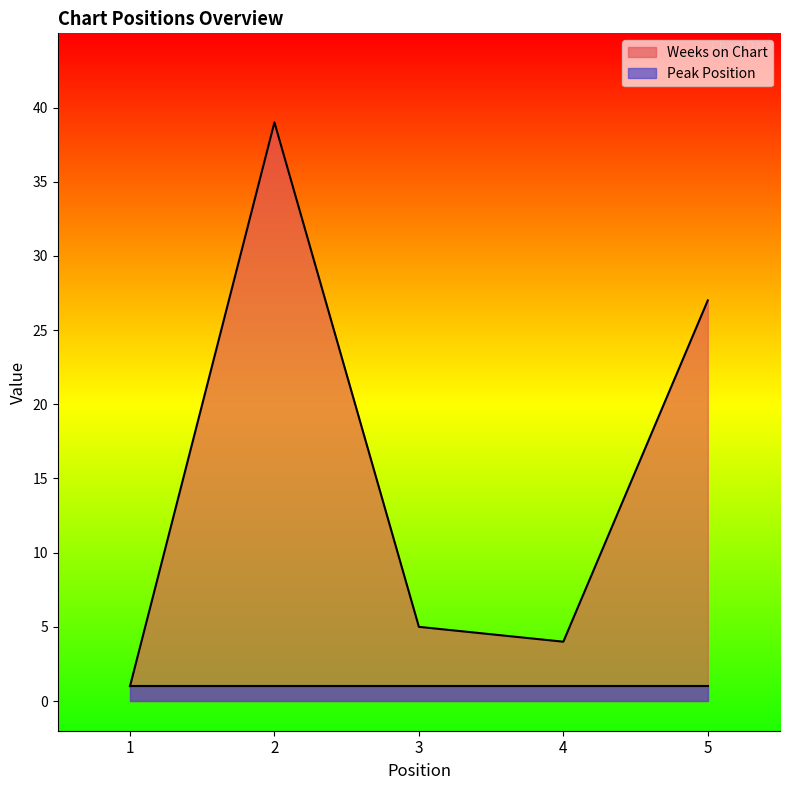

What is the ratio of the value at 3 to the value at 2?

0.1